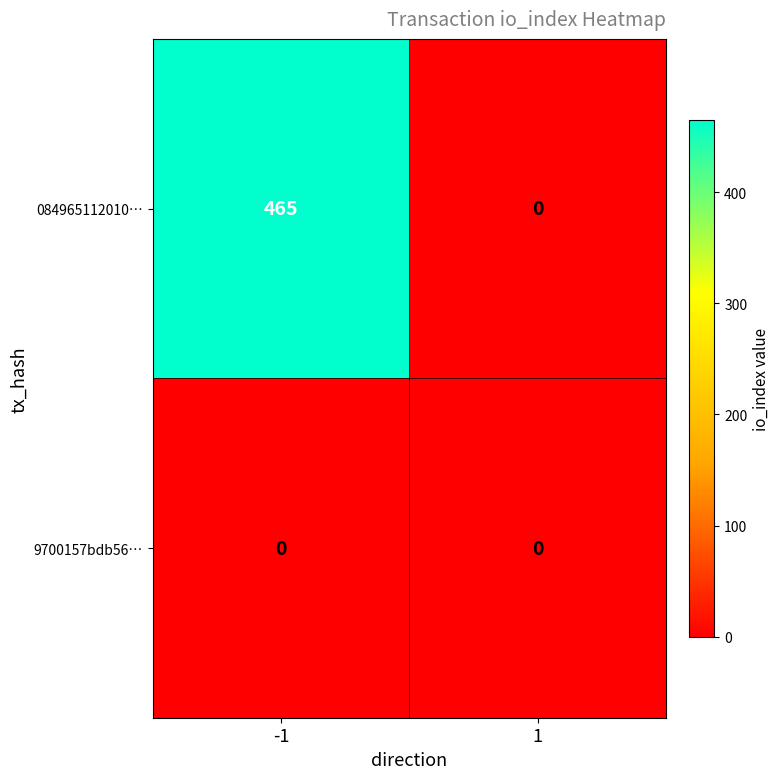

What is the sum of the 084965112010… values at 1 and -1?

465